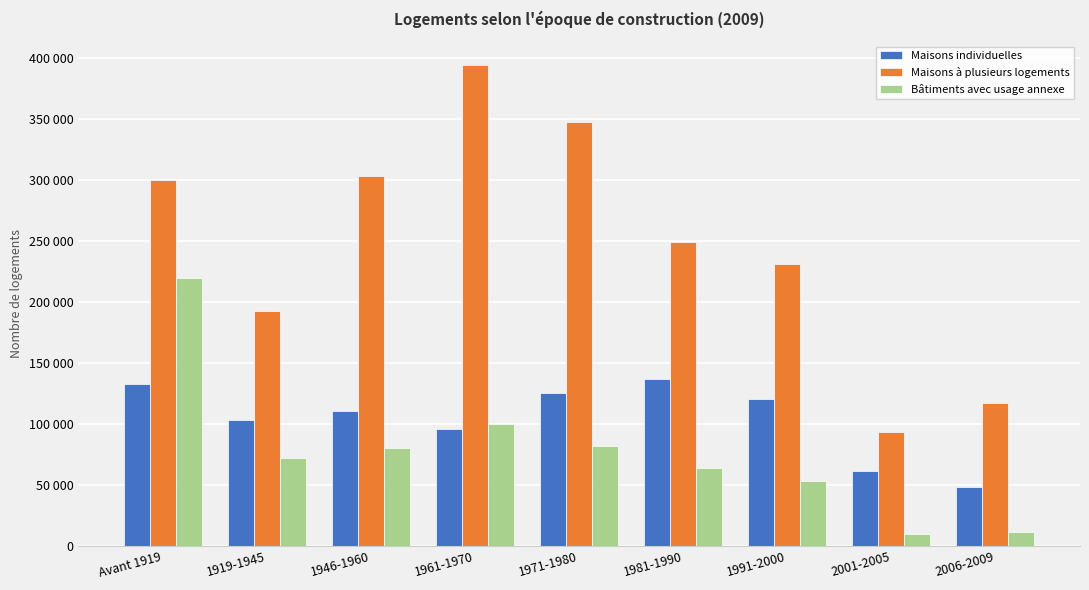

What are all the series names shown in the legend?

Maisons individuelles, Maisons à plusieurs logements, Bâtiments avec usage annexe